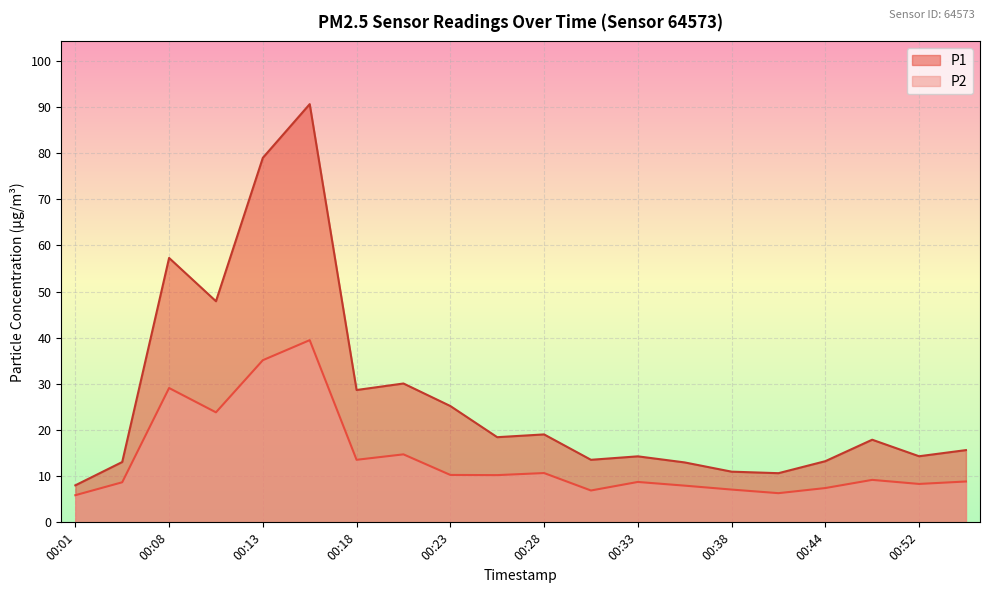

Reading right to left, extract all data points from this chart.

P1: 00:55=15.7	00:52=14.3	00:49=17.9	00:44=13.2	00:41=10.7	00:38=11.0	00:36=13.0	00:33=14.3	00:31=13.6	00:28=19.1	00:26=18.4	00:23=25.2	00:21=30.1	00:18=28.7	00:16=90.6	00:13=79.0	00:11=47.9	00:08=57.3	00:06=13.1	00:01=8.0
P2: 00:55=8.8	00:52=8.3	00:49=9.2	00:44=7.4	00:41=6.3	00:38=7.1	00:36=8.0	00:33=8.8	00:31=6.9	00:28=10.7	00:26=10.2	00:23=10.3	00:21=14.7	00:18=13.6	00:16=39.5	00:13=35.1	00:11=23.8	00:08=29.1	00:06=8.7	00:01=5.9